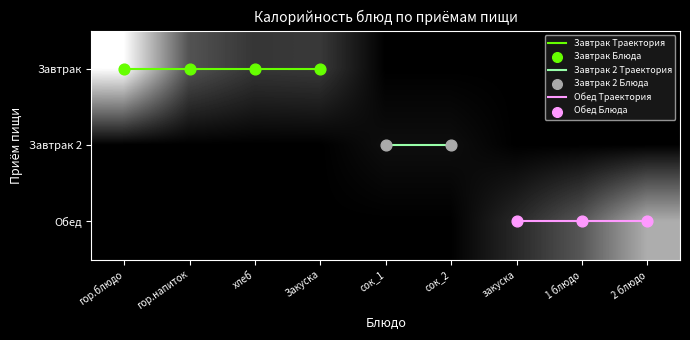

Which series has the largest total across all categories?

Завтрак